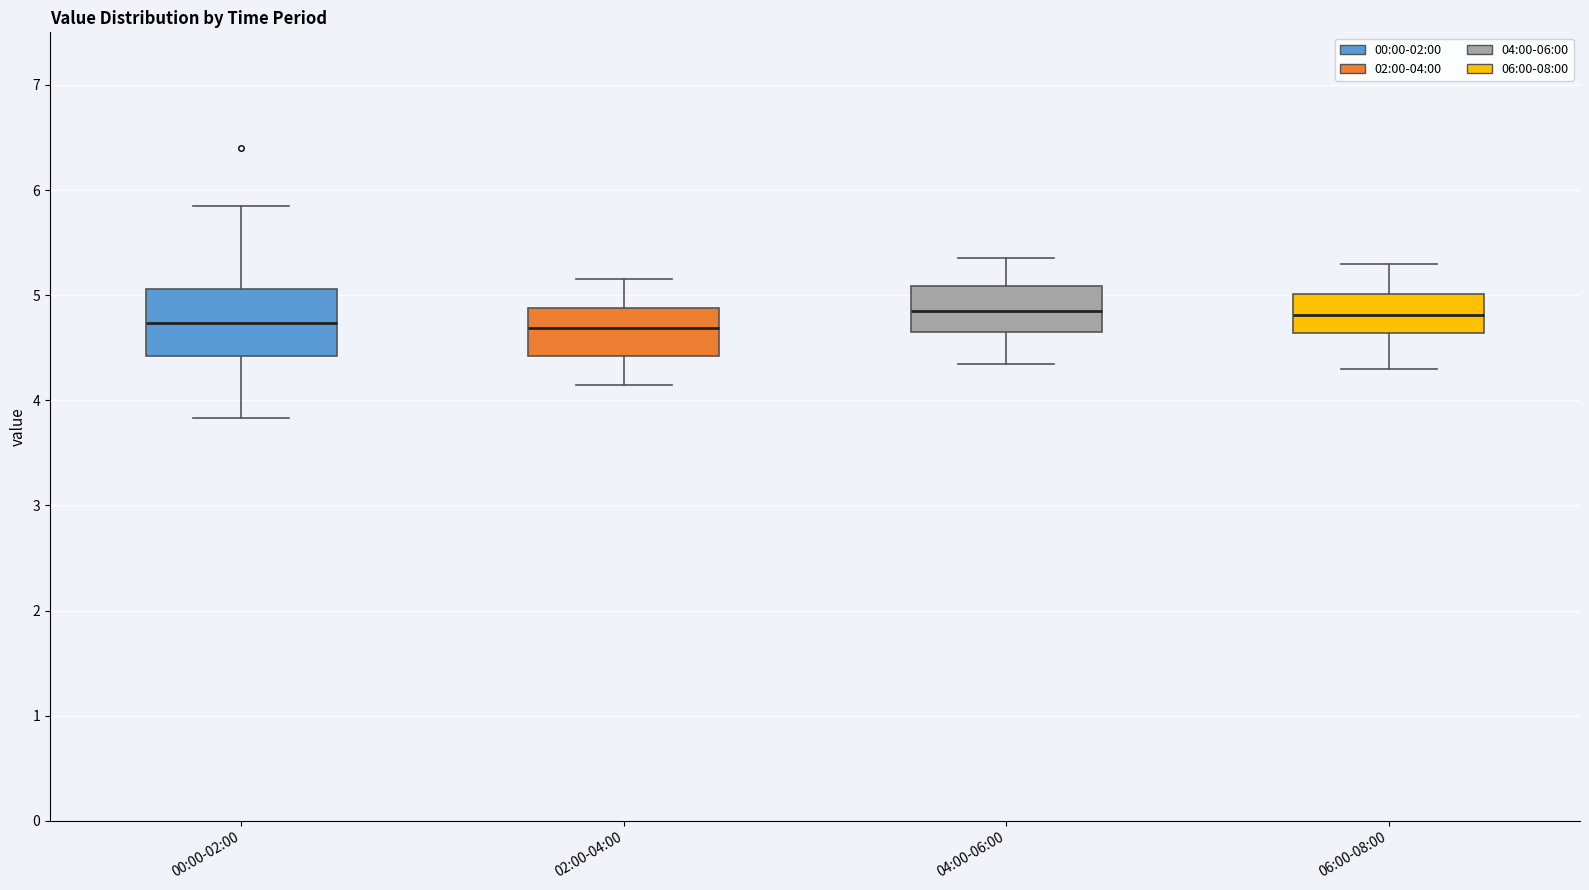

Reading left to right, transcribe this box plot: for each box, give where its median line is, the range the box spans, and where its two whiskers end, as read against the y-axis. The values are not printed on the chart, so give them approximately, as read against the axis.

00:00-02:00: median 4.7, box 4.4 to 5.1, whiskers 3.8 to 5.9
02:00-04:00: median 4.7, box 4.4 to 4.9, whiskers 4.2 to 5.2
04:00-06:00: median 4.9, box 4.7 to 5.1, whiskers 4.4 to 5.4
06:00-08:00: median 4.8, box 4.6 to 5.0, whiskers 4.3 to 5.3